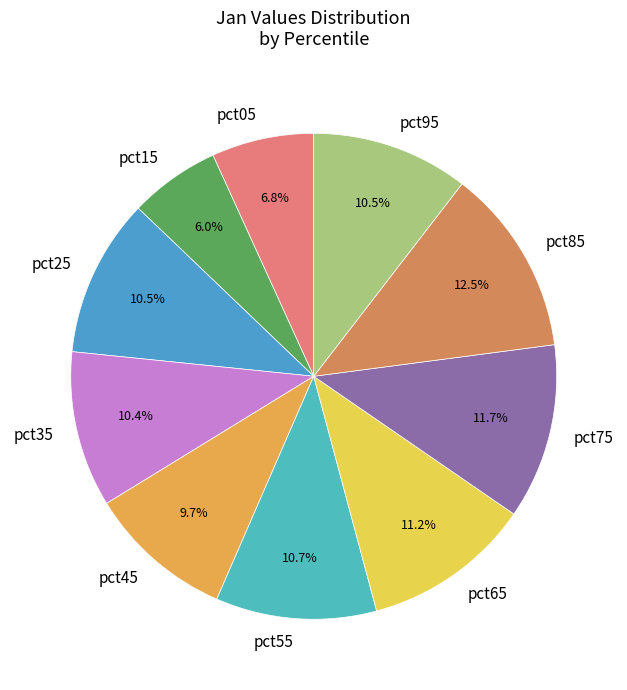

True or false: pct35 accounts for 10% of the total.

True